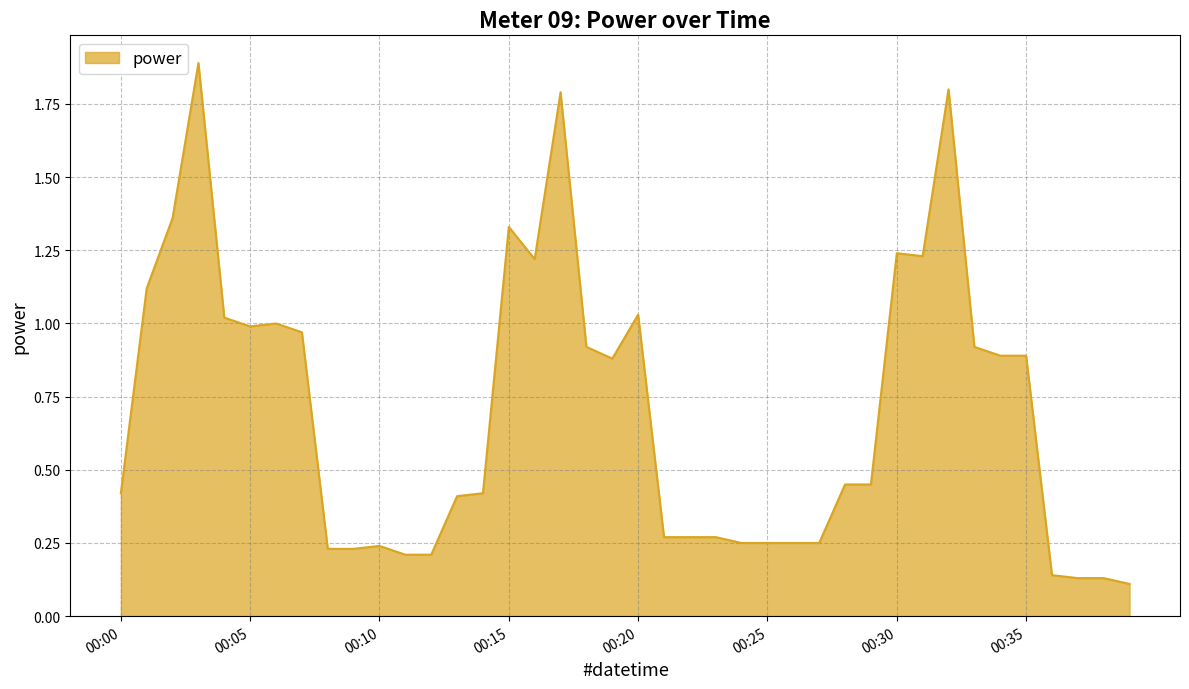

What is the difference between the maximum and minimum values?

1.8